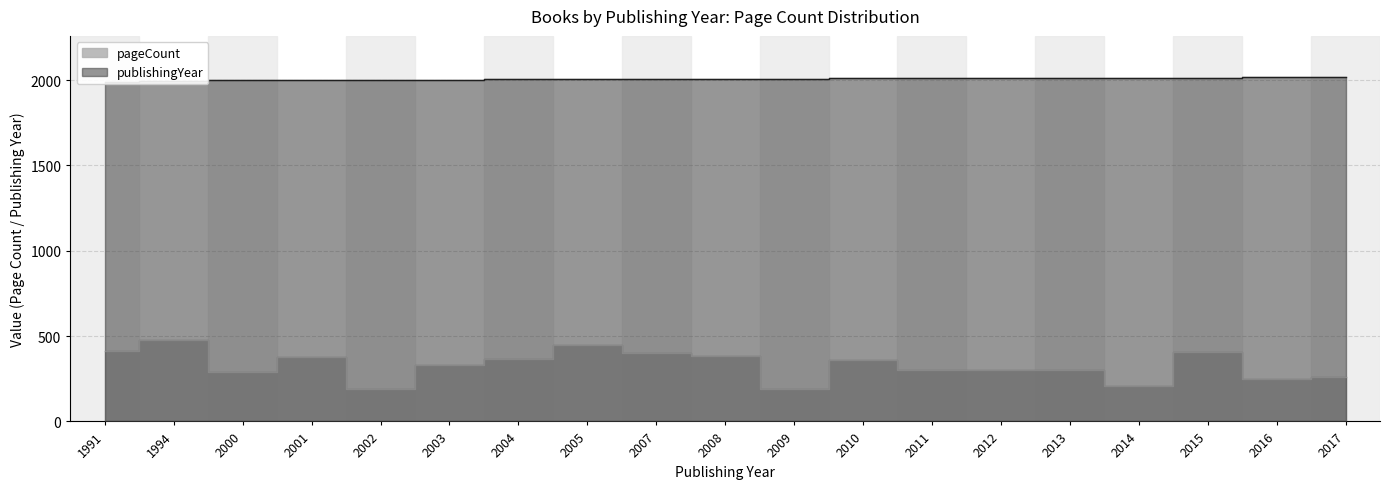

What is the difference between the maximum and minimum values in the publishingYear series?

26